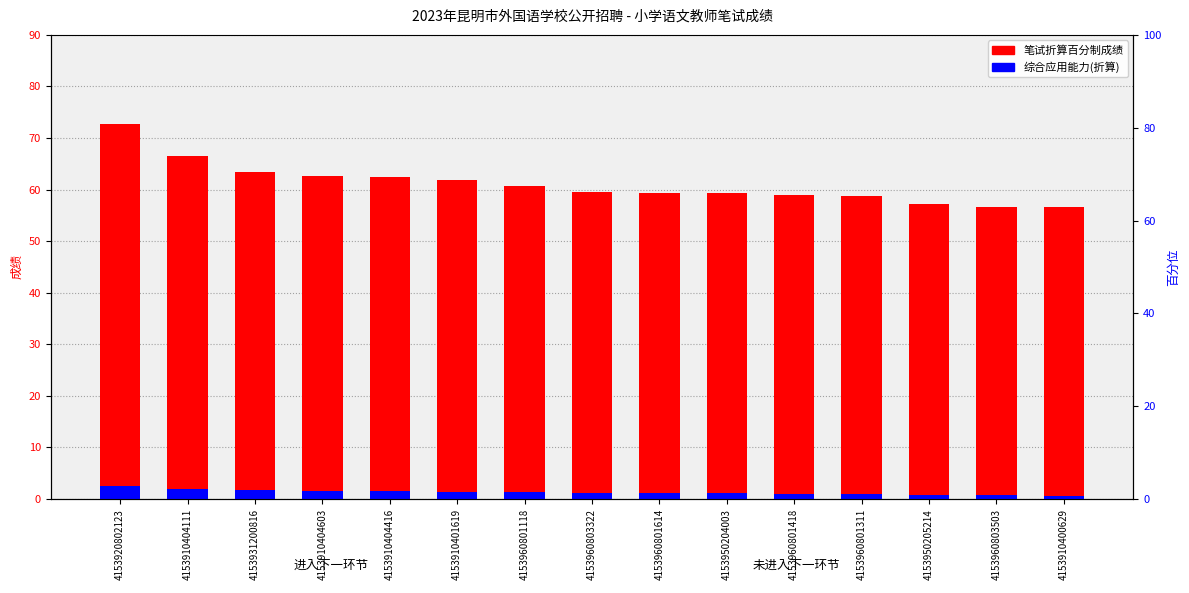

Does the chart contain stacked bars?

No